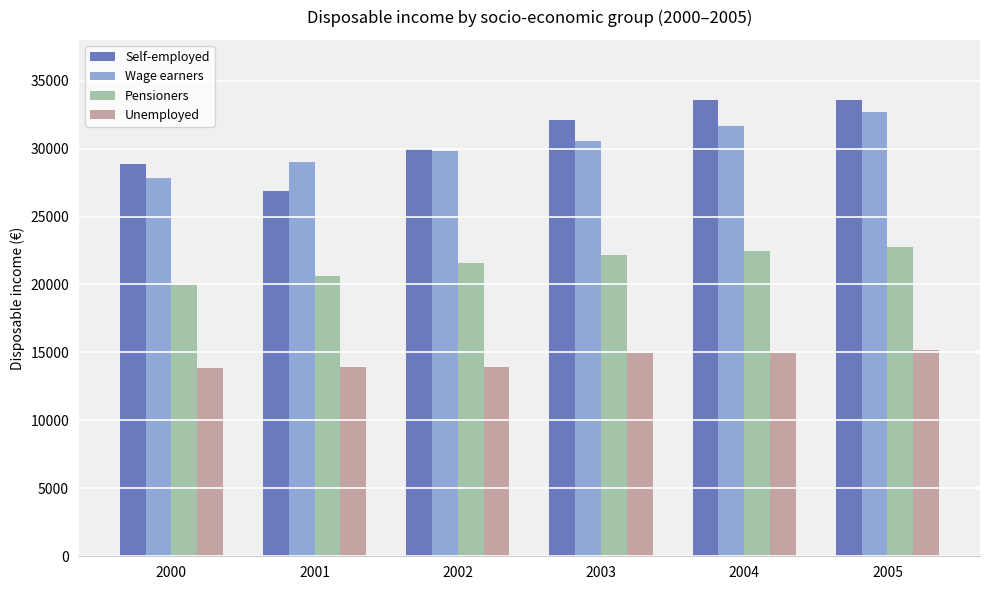

How many groups of bars are there?

6